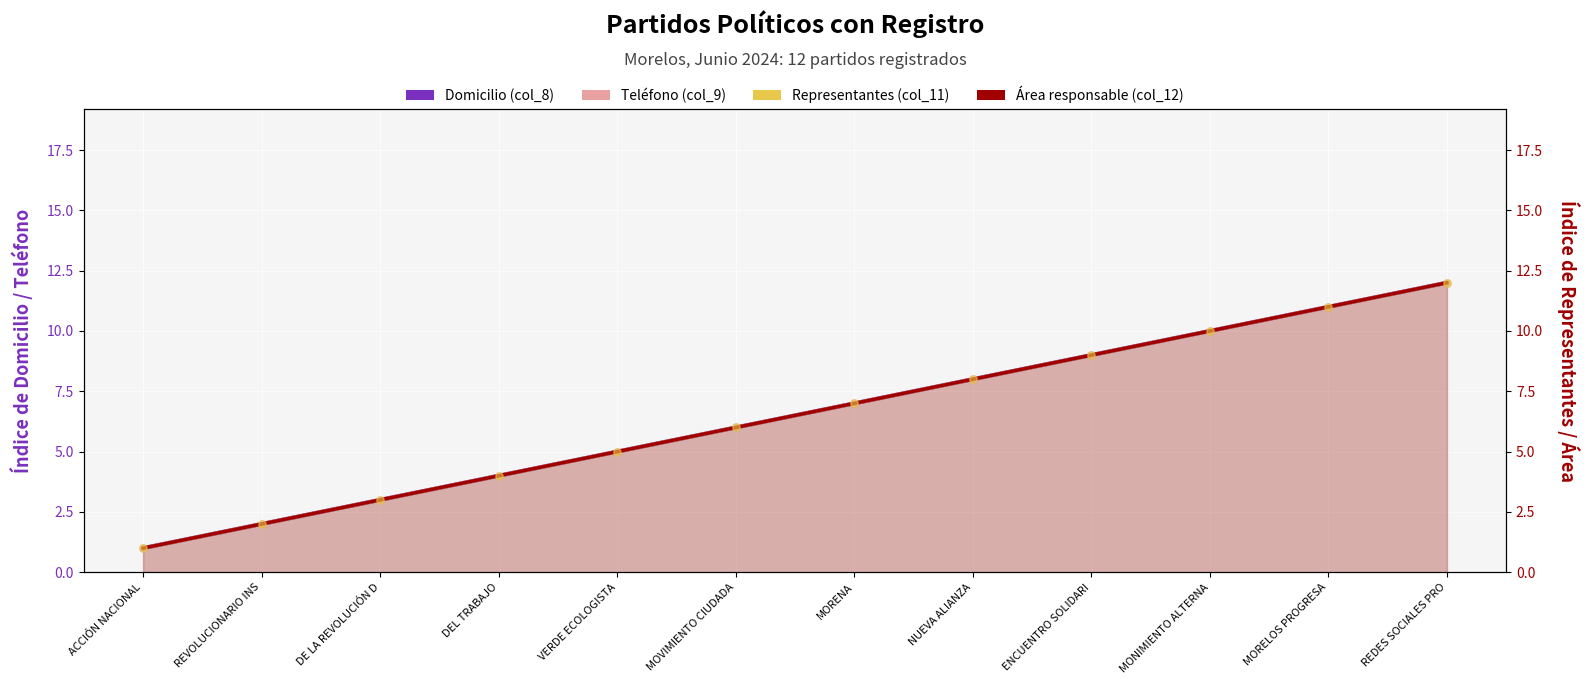

Which series has the largest total across all categories?

Domicilio (col_8)